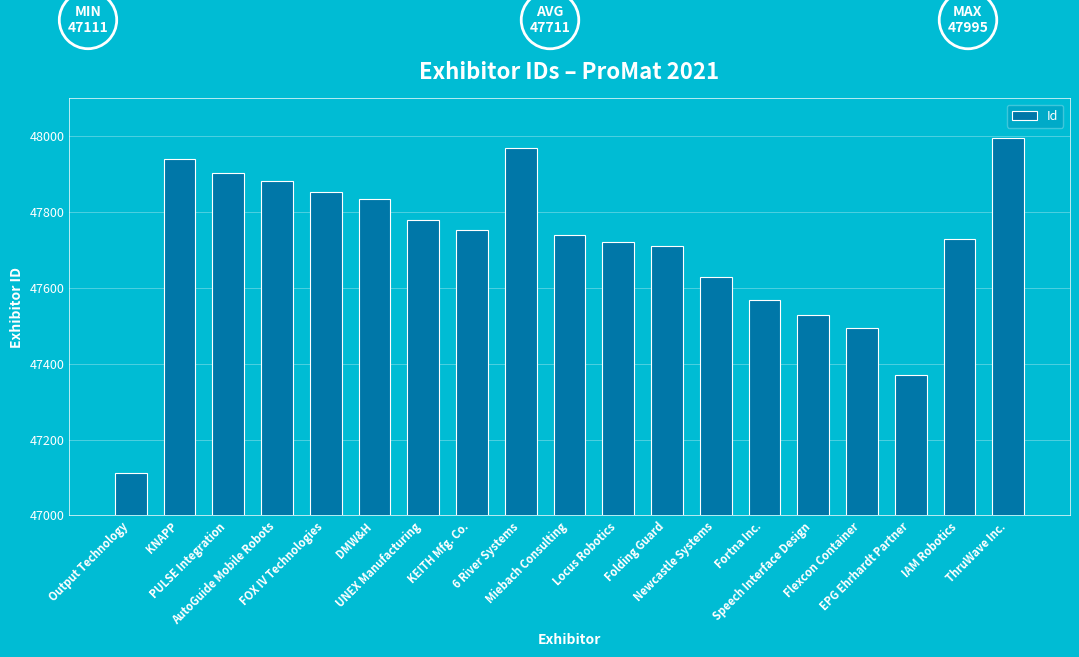

What is the difference between the maximum and second lowest values?

624